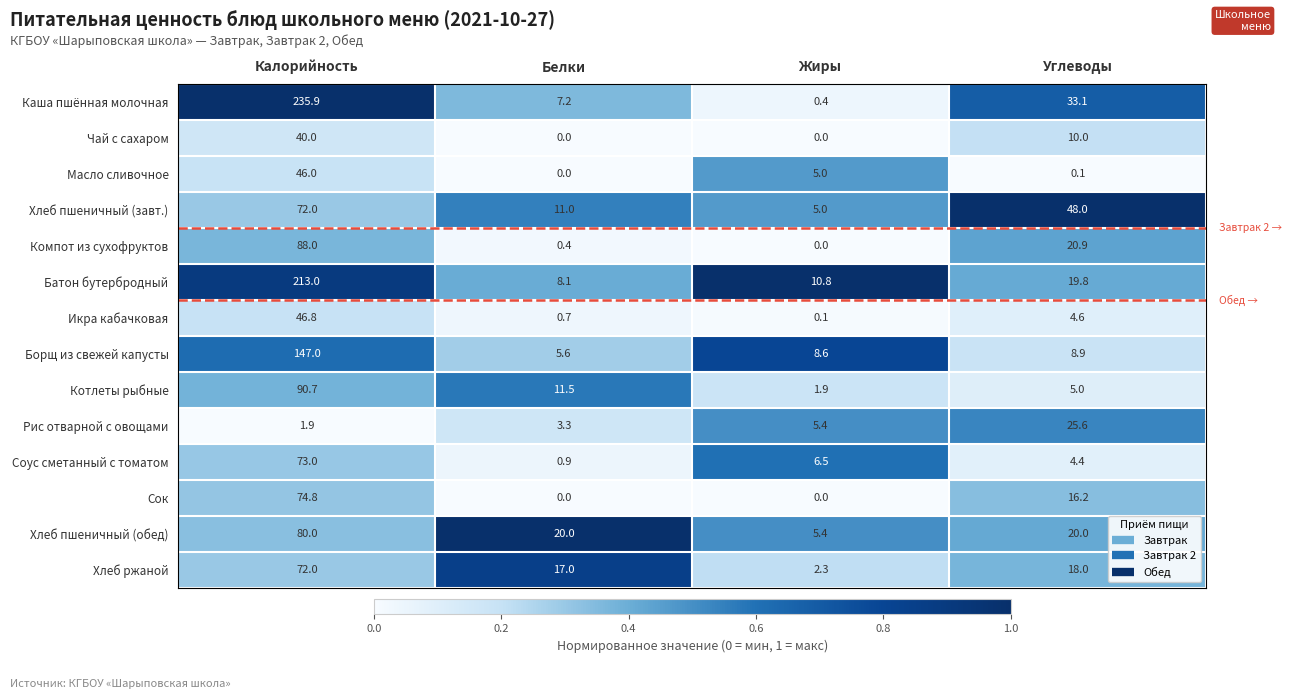

The Хлеб ржаной series shows 2.3 at Жиры. True or false?

True